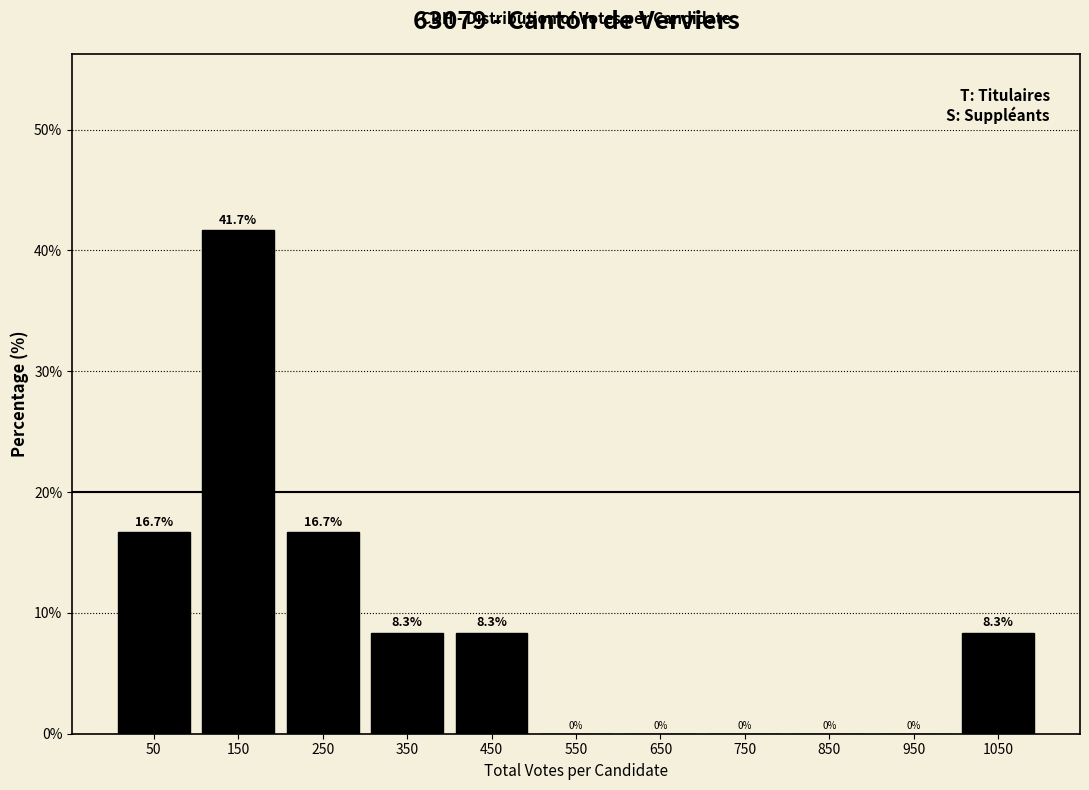

Reading left to right, list every bar in this chart as the range it spans on the x-axis followed by its height.

0 to 100: 16.7
100 to 200: 41.7
200 to 300: 16.7
300 to 400: 8.3
400 to 500: 8.3
500 to 600: 0.0
600 to 700: 0.0
700 to 800: 0.0
800 to 900: 0.0
900 to 1000: 0.0
1000 to 1100: 8.3